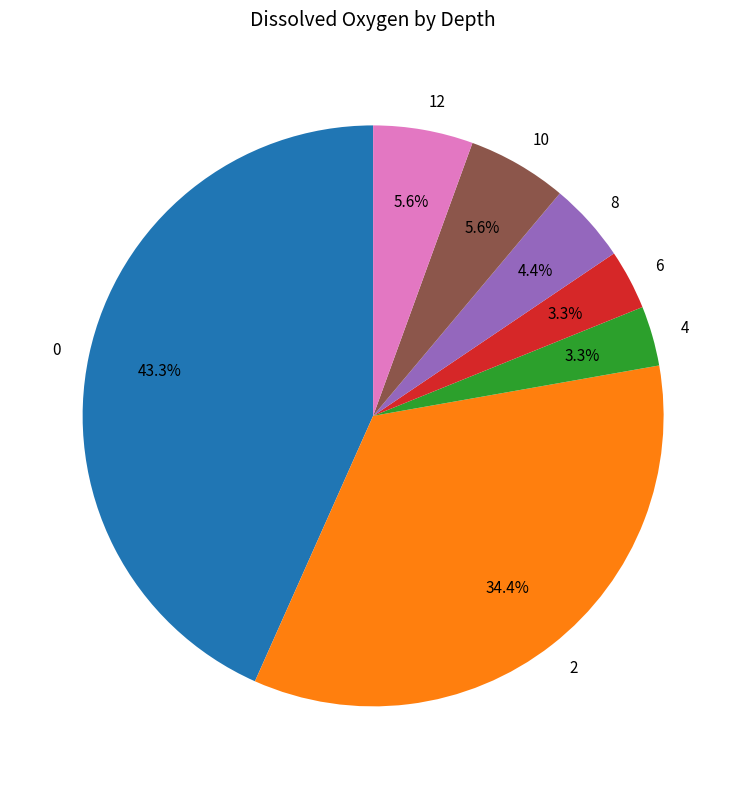

How many slices are in this pie chart?

7